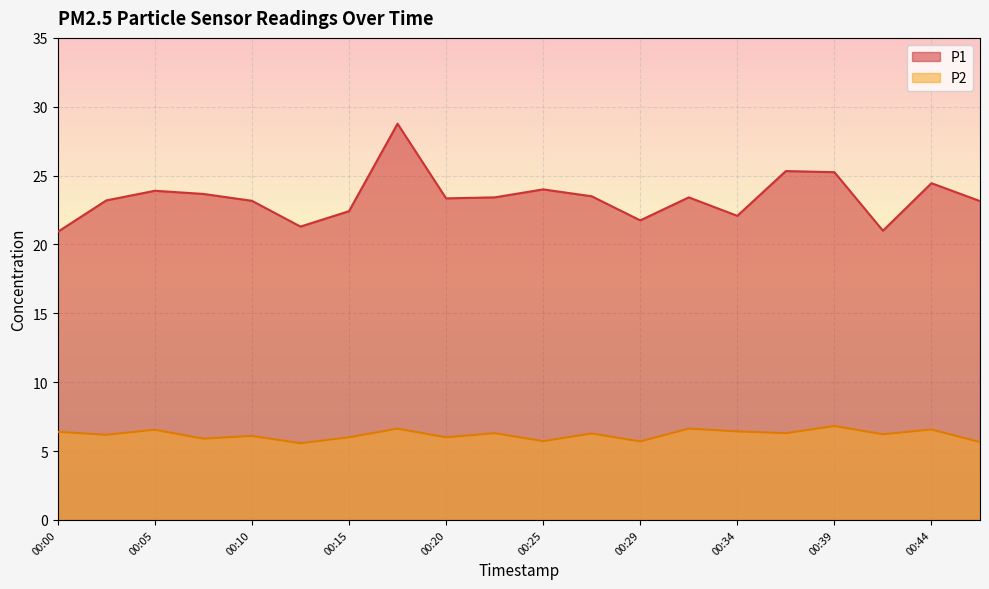

True or false: P2 and P1 intersect in this chart.

False